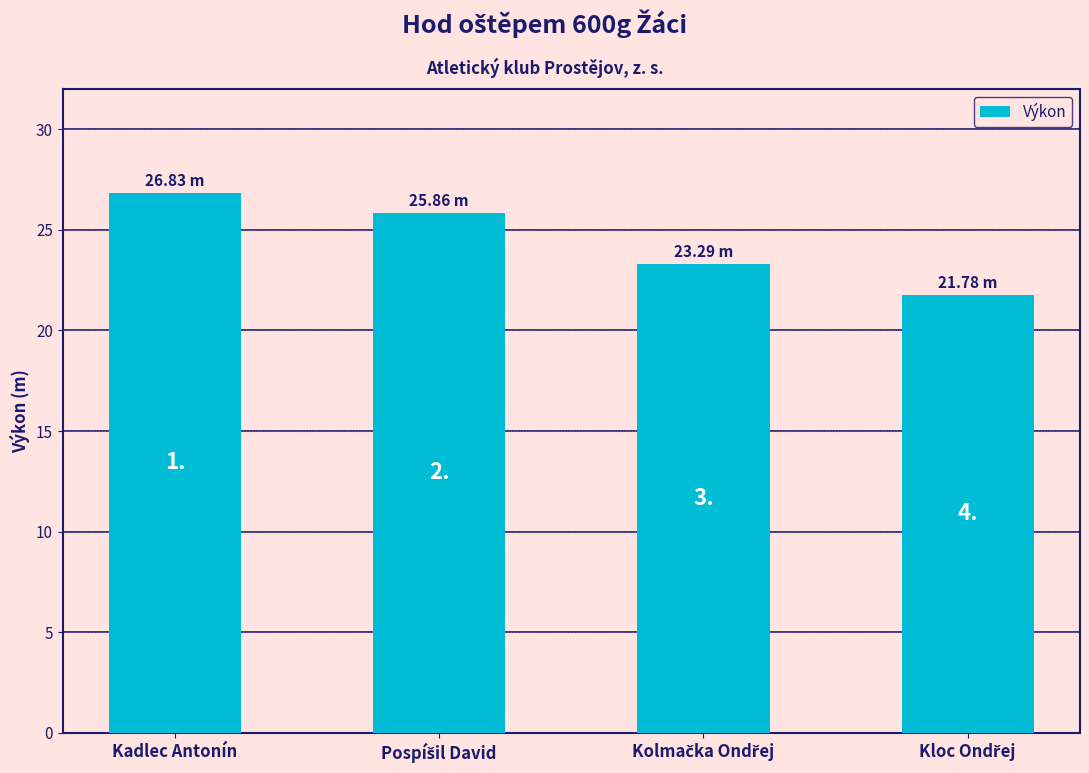

Reading left to right, list all the values displayed in this chart.

Kadlec Antonín=26.8	Pospíšil David=25.9	Kolmačka Ondřej=23.3	Kloc Ondřej=21.8